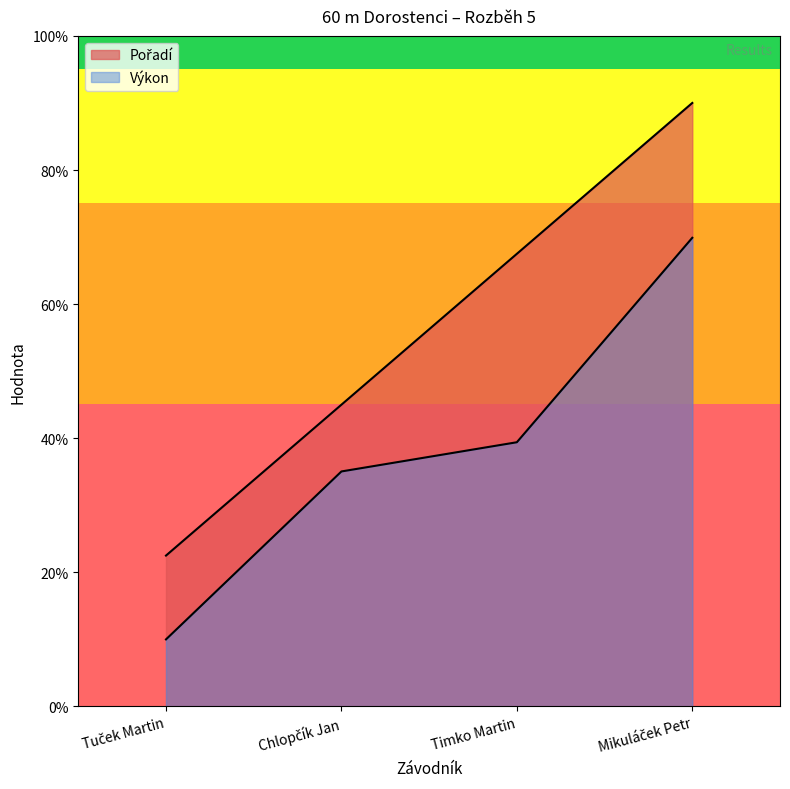

What is the average value of the Pořadí series?

5.6